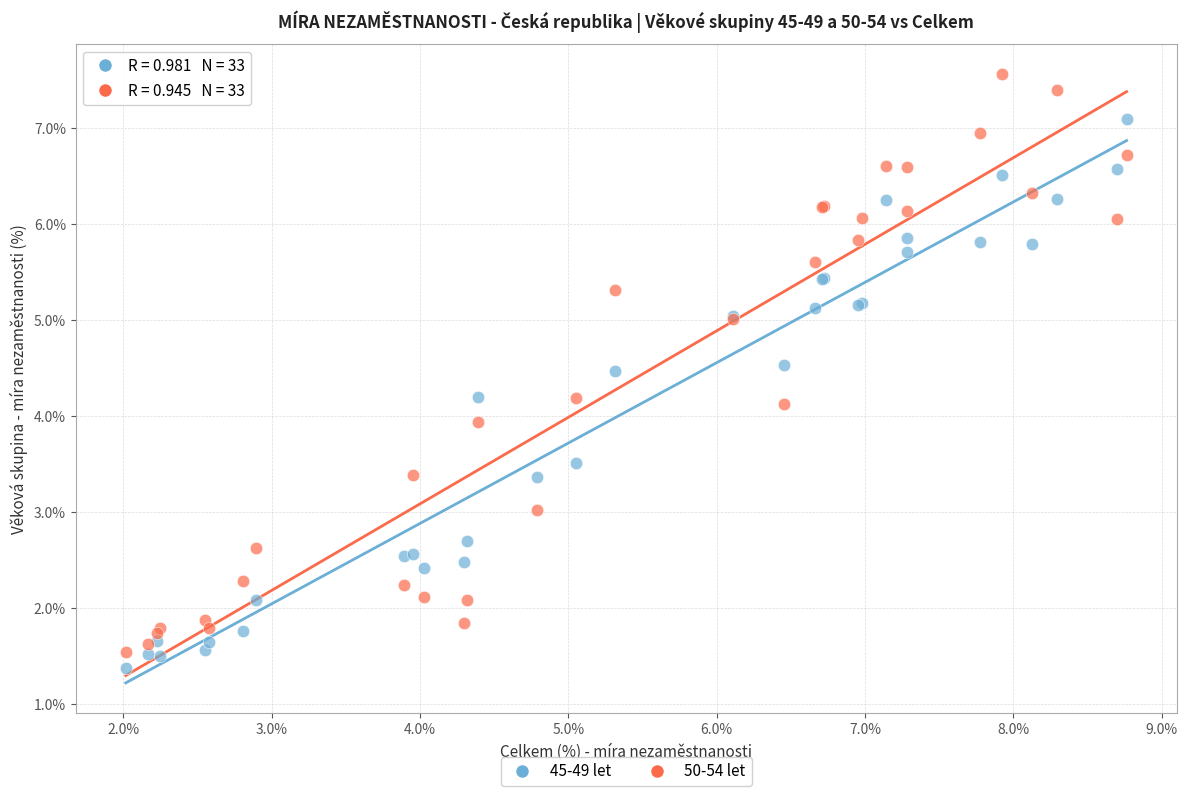

Which series contains the highest Y value?

50-54 let